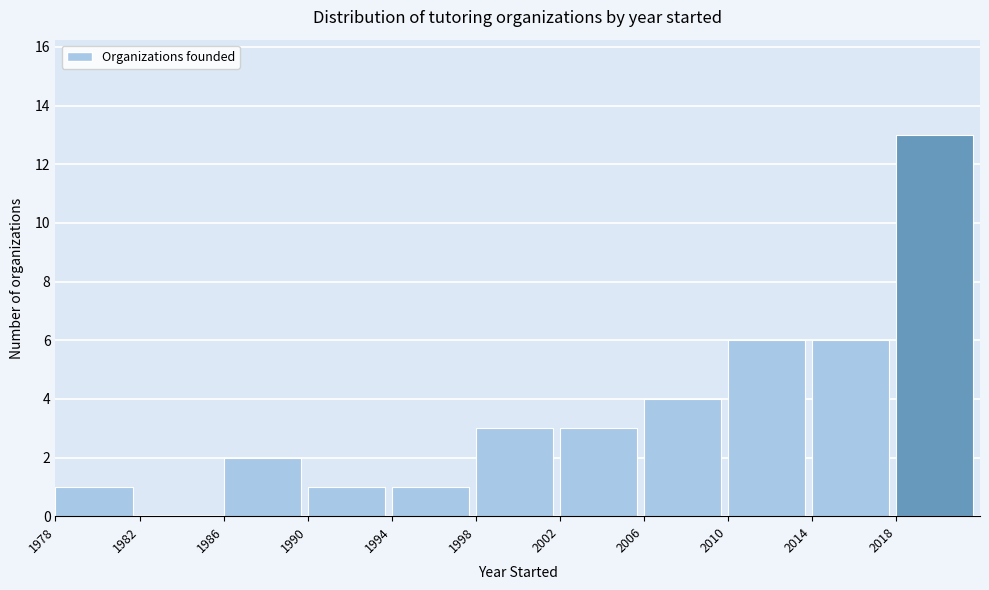

How tall is the bar that spans 1990 to 1994 on the x-axis? The values are not printed on the chart, so give them approximately, as read against the axis.

1